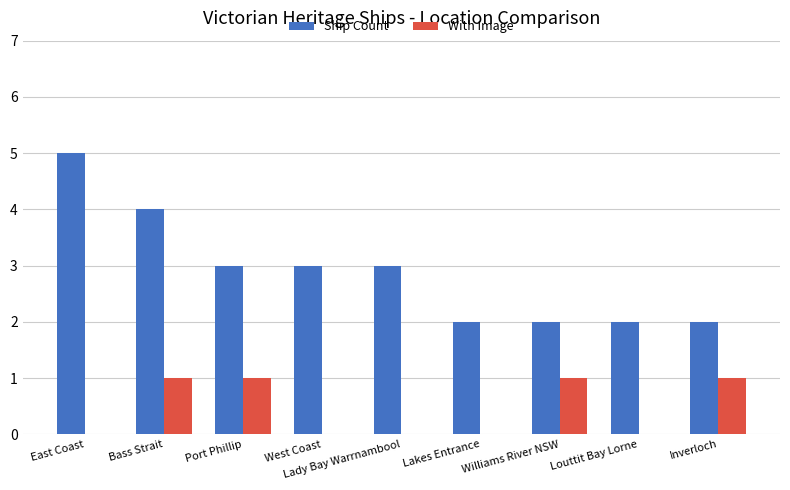

The Ship Count series shows 1 at Port Phillip. True or false?

False